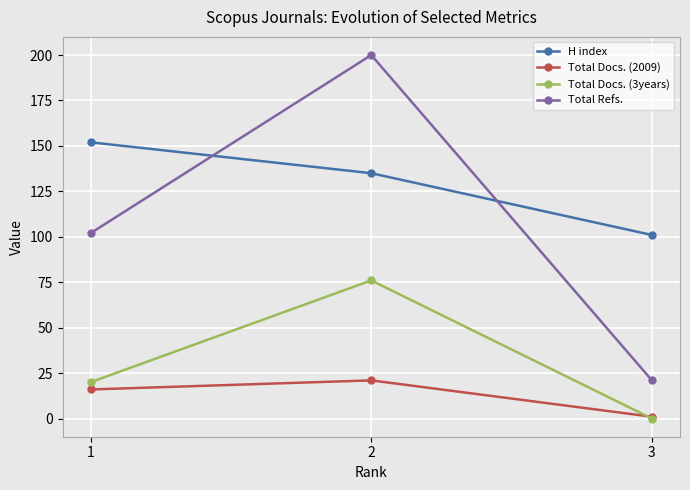

The value of Total Docs. (3years) at 1 is 30. True or false?

False